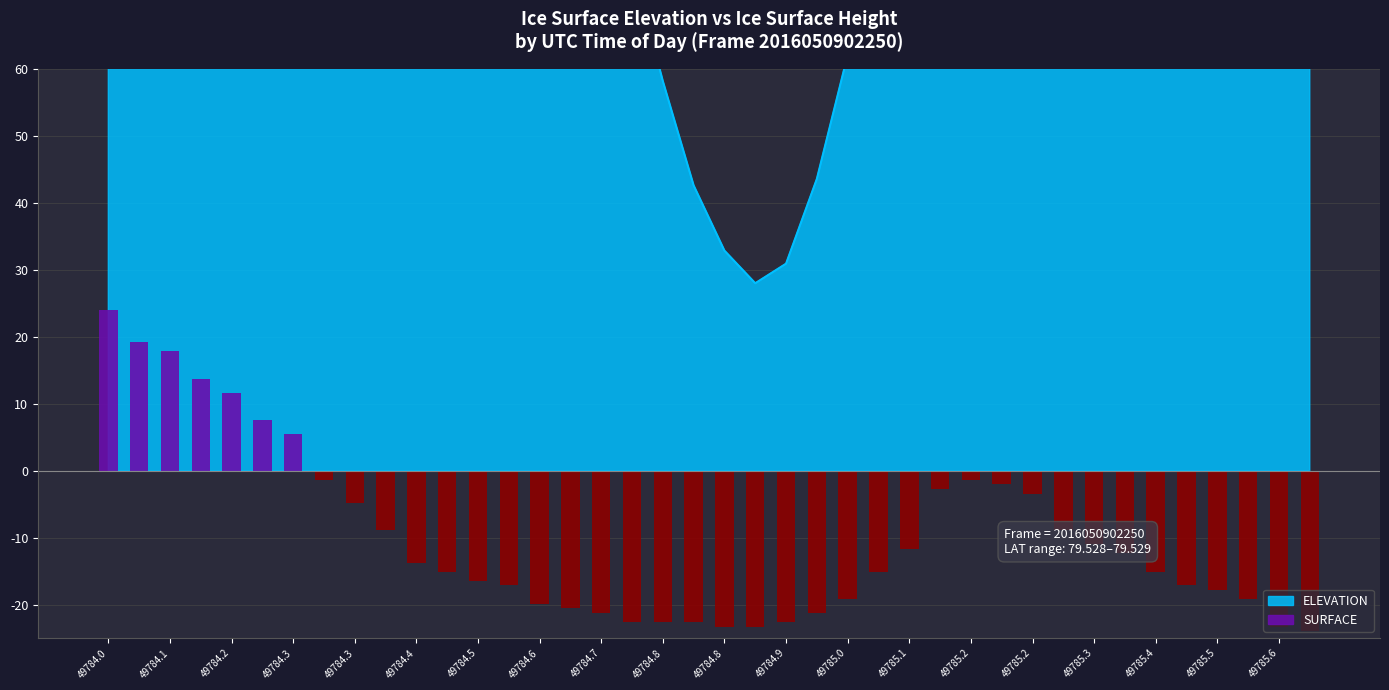

The chart shows a value of -5.9 at 49785.2. True or false?

False